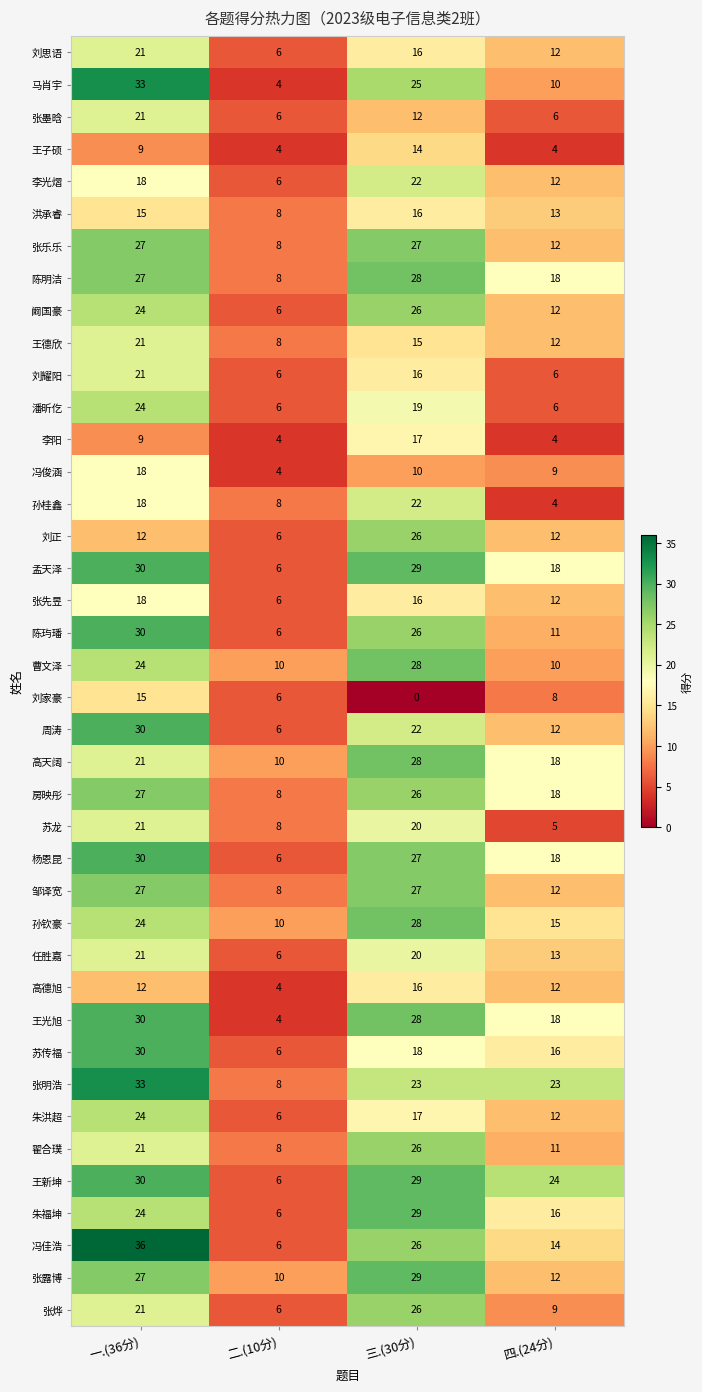

What is the difference between the maximum and minimum values in the 房映彤 series?

19